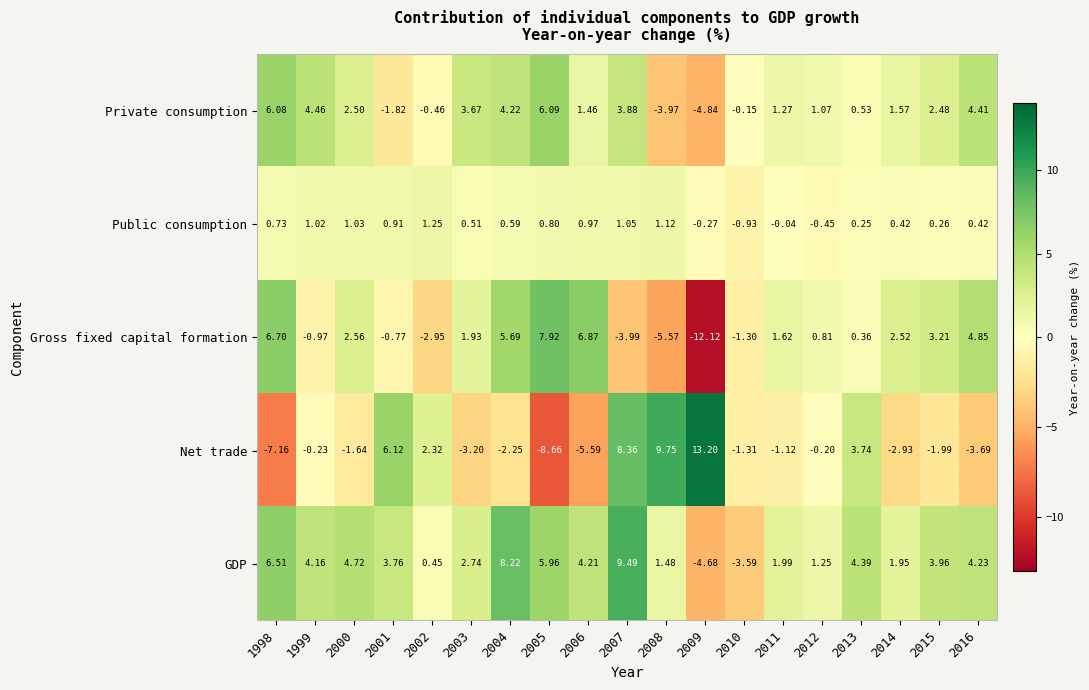

How many values in Gross fixed capital formation are above zero?

12